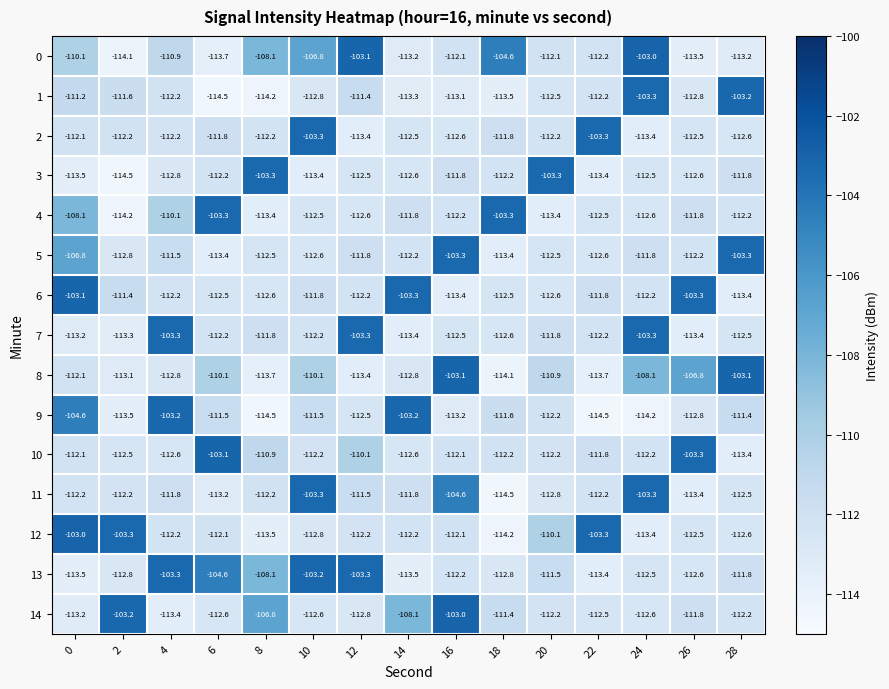

True or false: 9 has a value of -112.5 at 12.

True